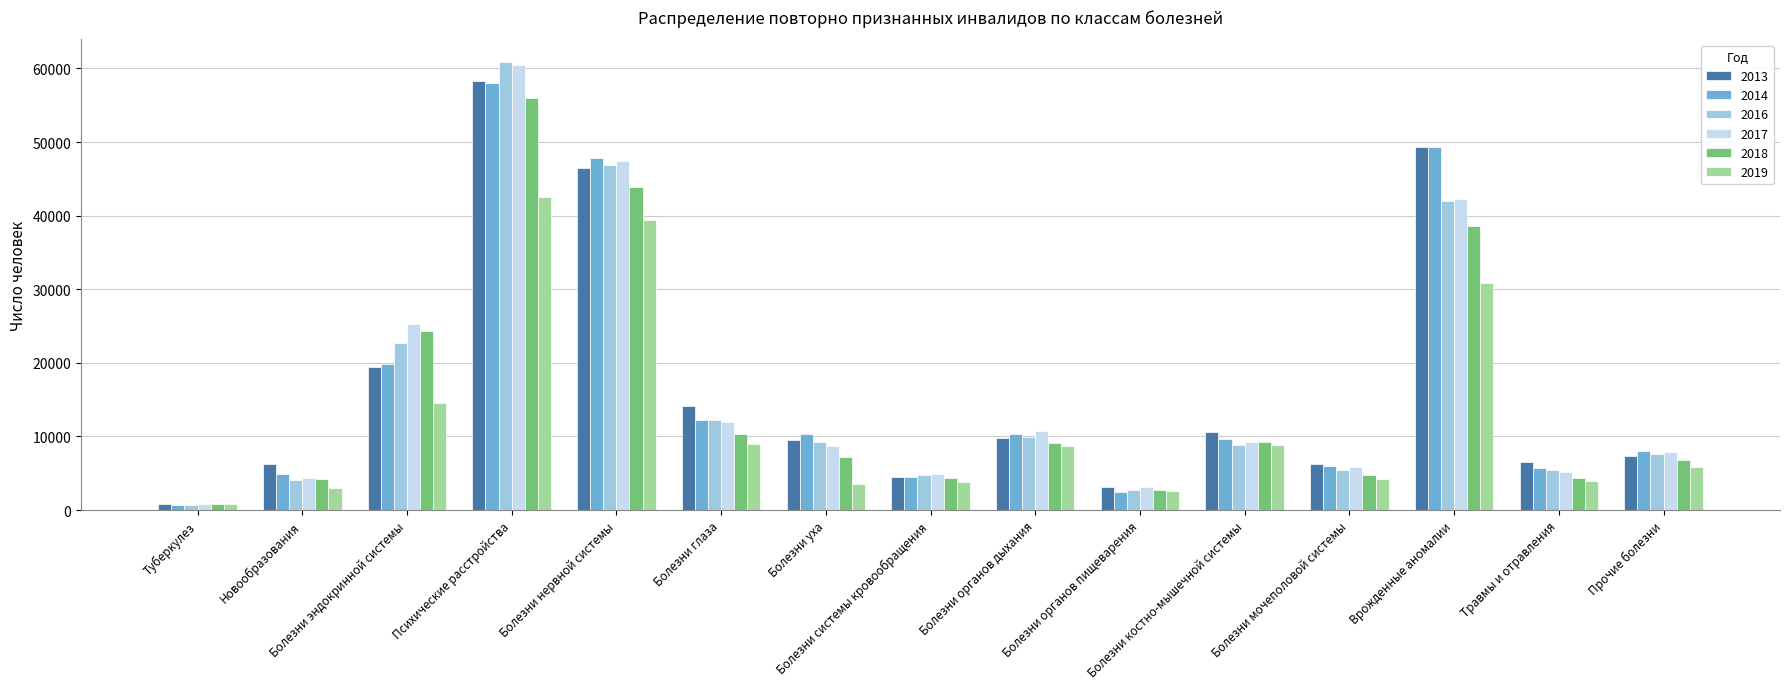

At how many categories does at least one series exceed 1697?

14